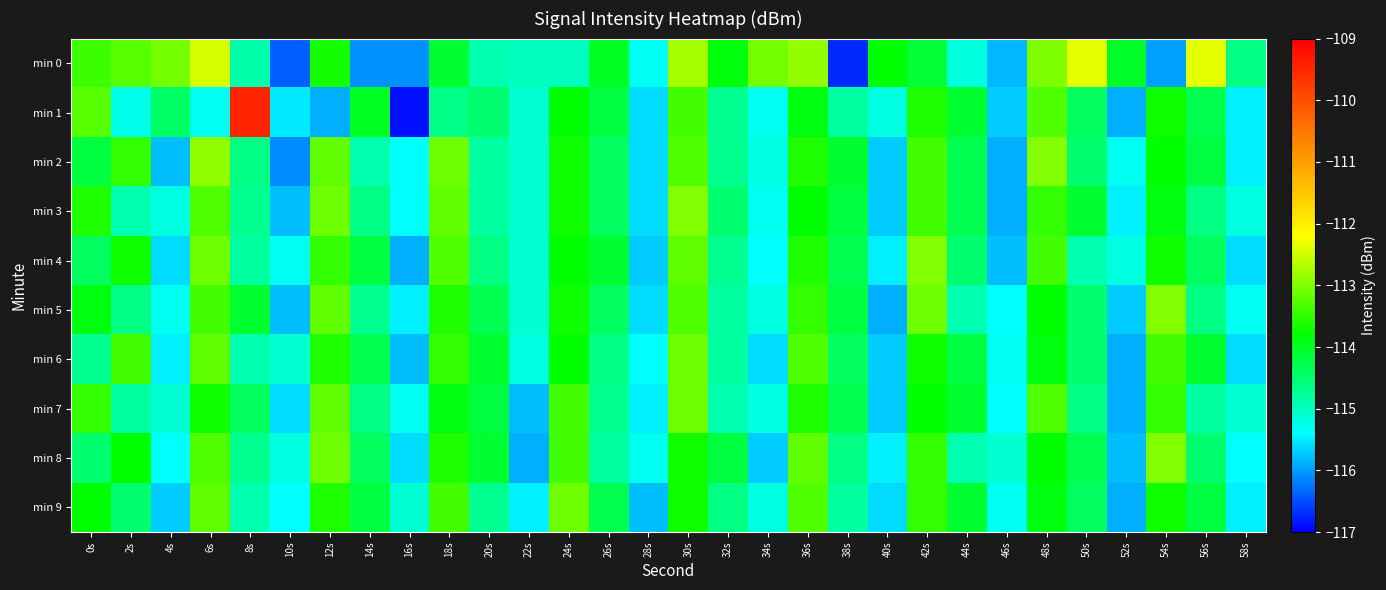

Reading right to left, extract all data points from this chart.

min 0: 58s=-114.6	56s=-112.3	54s=-116.0	52s=-114.1	50s=-112.4	48s=-113.0	46s=-115.8	44s=-115.2	42s=-114.1	40s=-113.8	38s=-116.7	36s=-112.9	34s=-113.1	32s=-113.9	30s=-112.8	28s=-115.3	26s=-114.0	24s=-115.0	22s=-115.0	20s=-114.9	18s=-114.1	16s=-116.1	14s=-116.1	12s=-113.7	10s=-116.4	8s=-114.8	6s=-112.5	4s=-113.1	2s=-113.3	0s=-113.4
min 1: 58s=-115.5	56s=-114.3	54s=-113.7	52s=-115.9	50s=-114.4	48s=-113.3	46s=-115.7	44s=-114.1	42s=-113.6	40s=-115.2	38s=-114.8	36s=-113.9	34s=-115.3	32s=-114.7	30s=-113.4	28s=-115.6	26s=-114.2	24s=-113.8	22s=-115.1	20s=-114.5	18s=-114.6	16s=-116.9	14s=-114.0	12s=-115.9	10s=-115.5	8s=-109.4	6s=-115.3	4s=-114.4	2s=-115.3	0s=-113.3
min 2: 58s=-115.5	56s=-114.2	54s=-113.8	52s=-115.3	50s=-114.5	48s=-113.0	46s=-115.9	44s=-114.3	42s=-113.4	40s=-115.7	38s=-114.1	36s=-113.6	34s=-115.2	32s=-114.7	30s=-113.3	28s=-115.6	26s=-114.4	24s=-113.7	22s=-115.1	20s=-114.8	18s=-113.1	16s=-115.4	14s=-114.9	12s=-113.2	10s=-116.1	8s=-114.6	6s=-112.9	4s=-115.8	2s=-113.5	0s=-114.2
min 3: 58s=-115.2	56s=-114.6	54s=-113.9	52s=-115.5	50s=-114.1	48s=-113.5	46s=-115.9	44s=-114.3	42s=-113.4	40s=-115.7	38s=-114.2	36s=-113.8	34s=-115.3	32s=-114.5	30s=-113.0	28s=-115.6	26s=-114.4	24s=-113.7	22s=-115.1	20s=-114.8	18s=-113.2	16s=-115.4	14s=-114.6	12s=-113.1	10s=-115.8	8s=-114.7	6s=-113.3	4s=-115.2	2s=-114.9	0s=-113.6
min 4: 58s=-115.6	56s=-114.4	54s=-113.7	52s=-115.2	50s=-114.9	48s=-113.4	46s=-115.8	44s=-114.5	42s=-113.0	40s=-115.5	38s=-114.3	36s=-113.6	34s=-115.4	32s=-114.7	30s=-113.2	28s=-115.7	26s=-114.1	24s=-113.8	22s=-115.1	20s=-114.6	18s=-113.3	16s=-115.9	14s=-114.2	12s=-113.5	10s=-115.3	8s=-114.8	6s=-113.1	4s=-115.6	2s=-113.7	0s=-114.4
min 5: 58s=-115.3	56s=-114.6	54s=-113.0	52s=-115.7	50s=-114.5	48s=-113.8	46s=-115.4	44s=-114.9	42s=-113.1	40s=-115.9	38s=-114.2	36s=-113.5	34s=-115.2	32s=-114.8	30s=-113.3	28s=-115.6	26s=-114.4	24s=-113.7	22s=-115.1	20s=-114.3	18s=-113.6	16s=-115.5	14s=-114.7	12s=-113.2	10s=-115.8	8s=-114.1	6s=-113.4	4s=-115.3	2s=-114.6	0s=-113.9
min 6: 58s=-115.6	56s=-114.1	54s=-113.4	52s=-115.9	50s=-114.5	48s=-113.9	46s=-115.3	44s=-114.2	42s=-113.7	40s=-115.7	38s=-114.4	36s=-113.3	34s=-115.6	32s=-114.8	30s=-113.1	28s=-115.4	26s=-114.6	24s=-113.8	22s=-115.2	20s=-114.1	18s=-113.5	16s=-115.8	14s=-114.3	12s=-113.6	10s=-115.1	8s=-114.9	6s=-113.2	4s=-115.5	2s=-113.4	0s=-114.7
min 7: 58s=-115.1	56s=-114.8	54s=-113.5	52s=-115.9	50s=-114.6	48s=-113.3	46s=-115.4	44s=-114.1	42s=-113.8	40s=-115.7	38s=-114.3	36s=-113.6	34s=-115.2	32s=-114.9	30s=-113.1	28s=-115.5	26s=-114.7	24s=-113.4	22s=-115.8	20s=-114.2	18s=-113.9	16s=-115.3	14s=-114.6	12s=-113.2	10s=-115.6	8s=-114.4	6s=-113.7	4s=-115.1	2s=-114.8	0s=-113.5
min 8: 58s=-115.4	56s=-114.5	54s=-113.0	52s=-115.8	50s=-114.3	48s=-113.8	46s=-115.1	44s=-114.9	42s=-113.5	40s=-115.5	38s=-114.6	36s=-113.2	34s=-115.7	32s=-114.2	30s=-113.7	28s=-115.3	26s=-114.8	24s=-113.4	22s=-115.9	20s=-114.1	18s=-113.6	16s=-115.6	14s=-114.4	12s=-113.1	10s=-115.2	8s=-114.7	6s=-113.3	4s=-115.4	2s=-113.8	0s=-114.5
min 9: 58s=-115.5	56s=-114.2	54s=-113.7	52s=-115.9	50s=-114.4	48s=-113.9	46s=-115.3	44s=-114.1	42s=-113.5	40s=-115.6	38s=-114.8	36s=-113.3	34s=-115.2	32s=-114.6	30s=-113.7	28s=-115.8	26s=-114.3	24s=-113.1	22s=-115.5	20s=-114.7	18s=-113.4	16s=-115.1	14s=-114.2	12s=-113.6	10s=-115.4	8s=-114.9	6s=-113.2	4s=-115.7	2s=-114.5	0s=-113.8